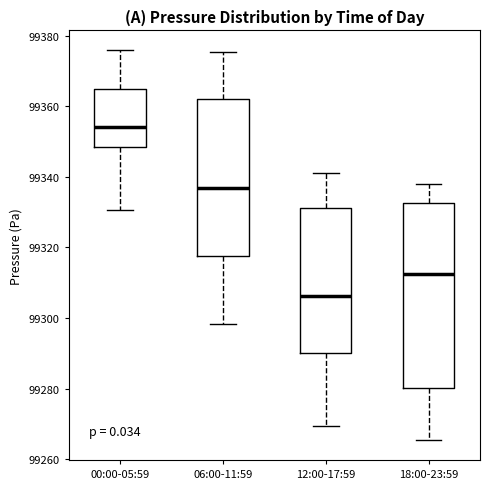

Which box has the highest median line?

00:00-05:59